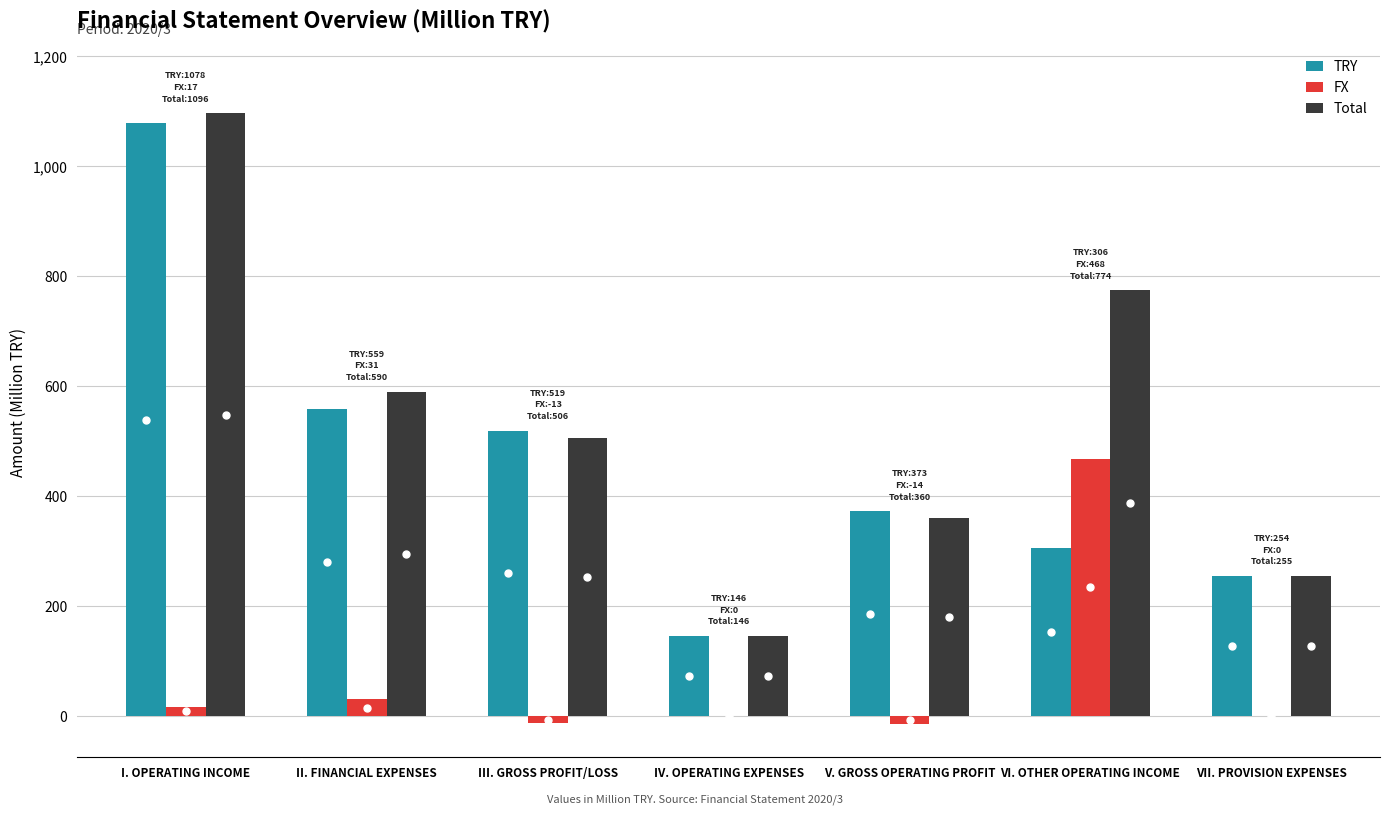

What are all the series names shown in the legend?

TRY, FX, Total